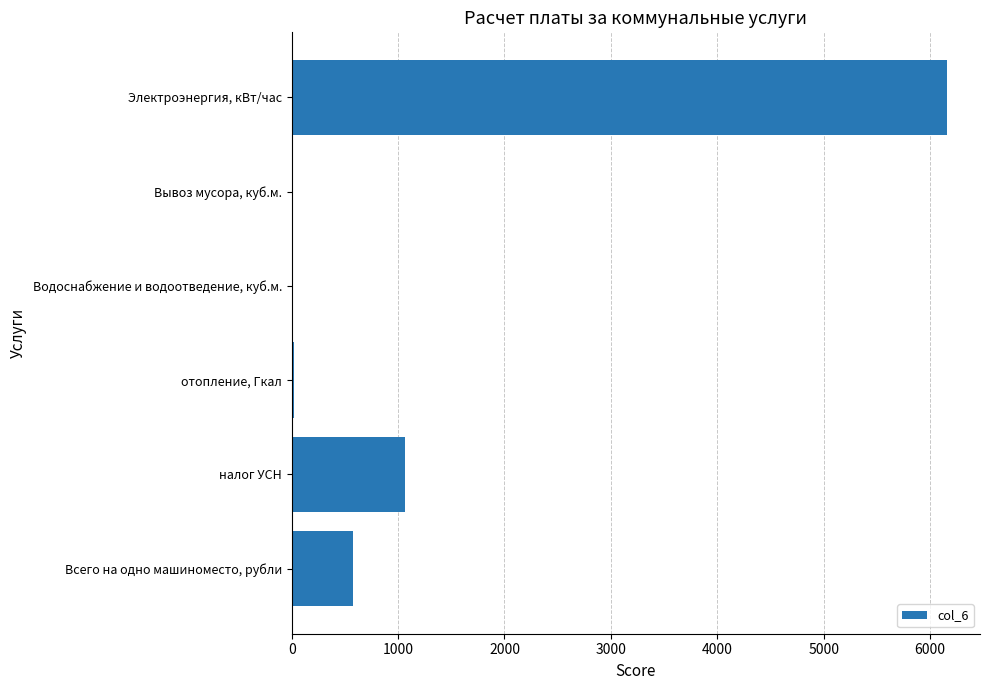

True or false: the data shows 6160.0 at Электроэнергия, кВт/час.

True